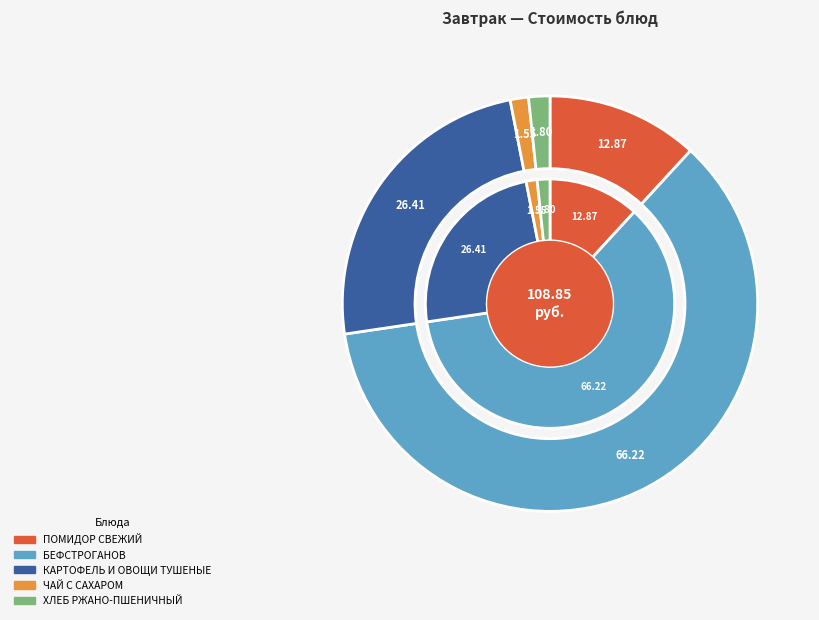

True or false: ПОМИДОР СВЕЖИЙ accounts for 12% of the total.

True